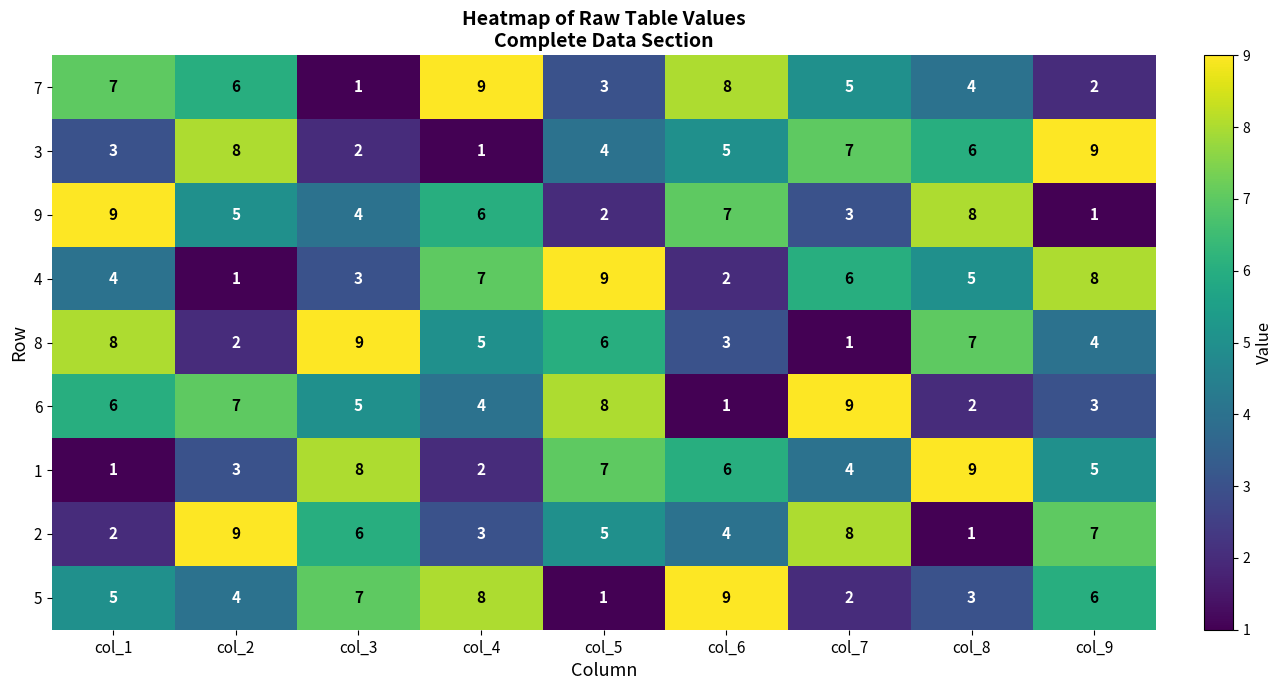

Where is 5 nearest to the value 5?

col_1